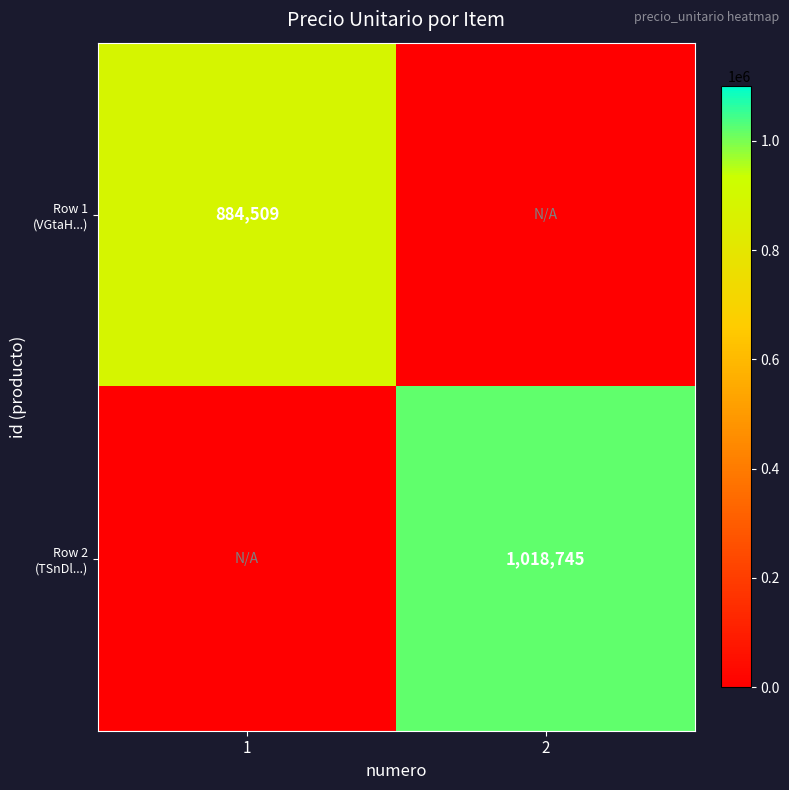

What is the sum of all Row 1 (VGtaH...) values?

884509